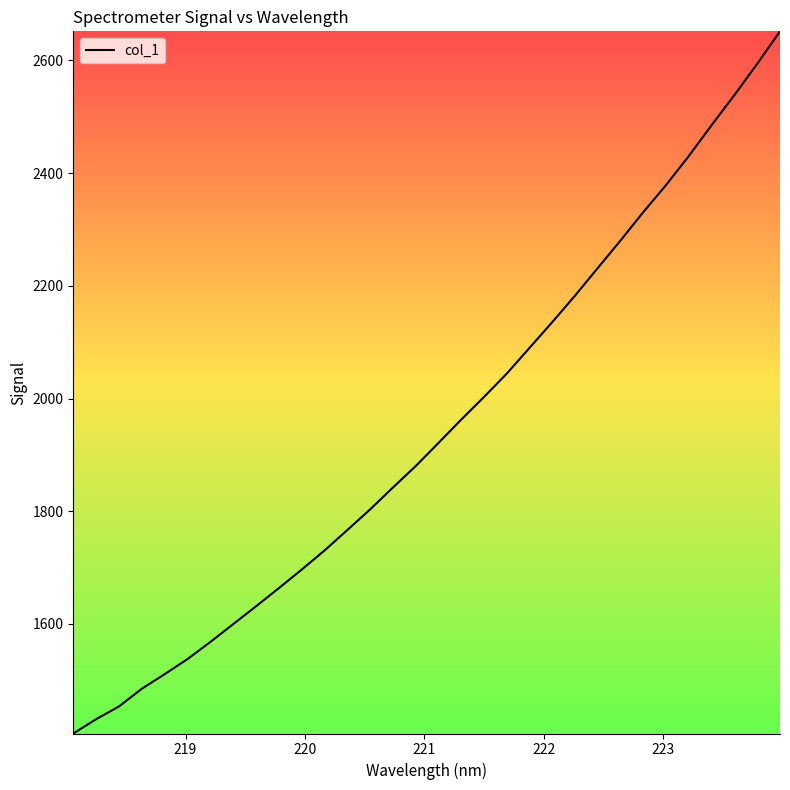

What is the difference between the maximum and minimum values?

1245.9